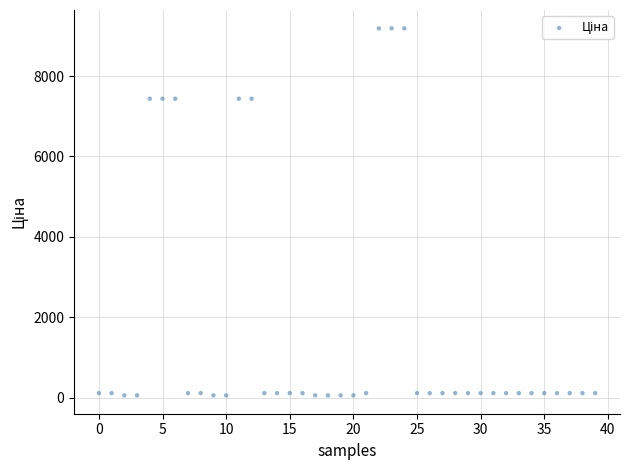

What is the range of Y values (max minus min)?

9130.0